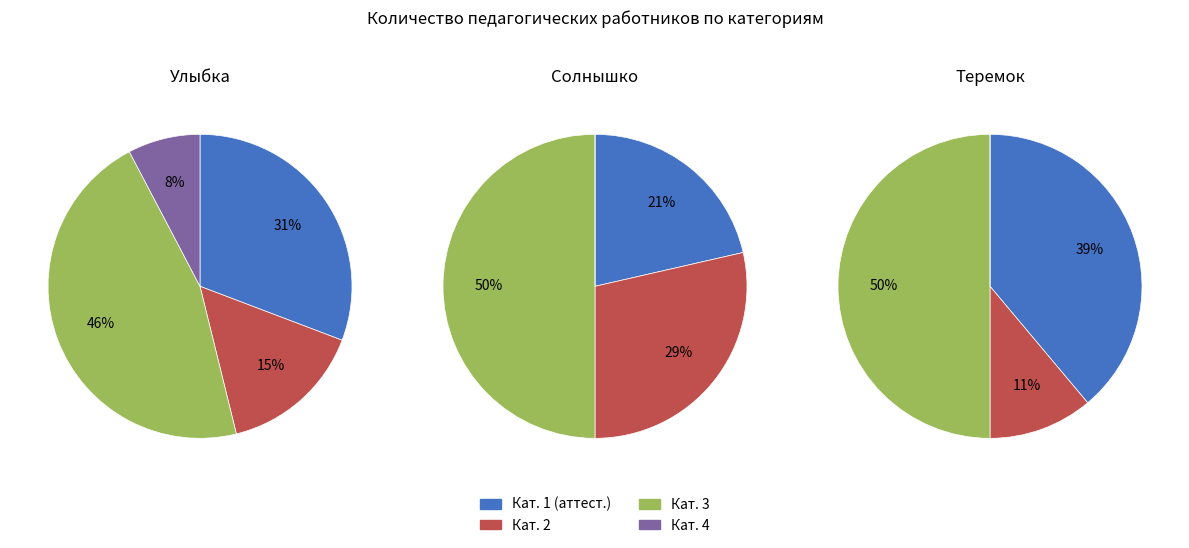

To the nearest percent, what is the difference between the Солнышко and Теремок slice percentages?

9%